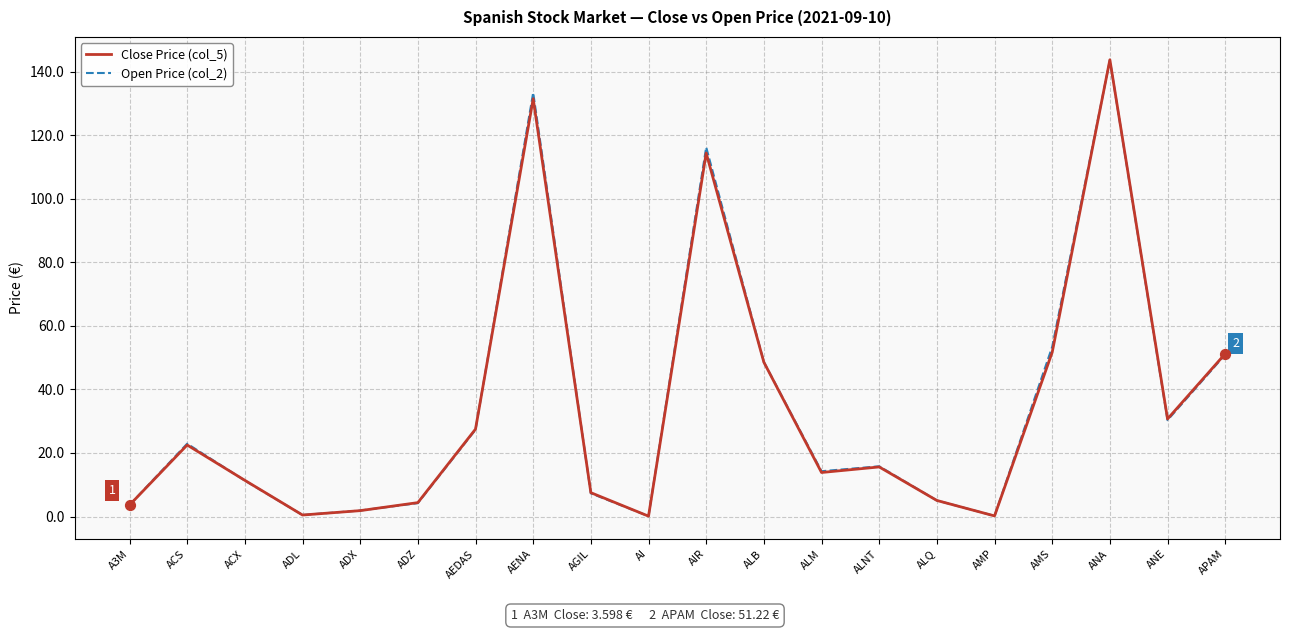

At which category is the sum across all series the highest?

ANA